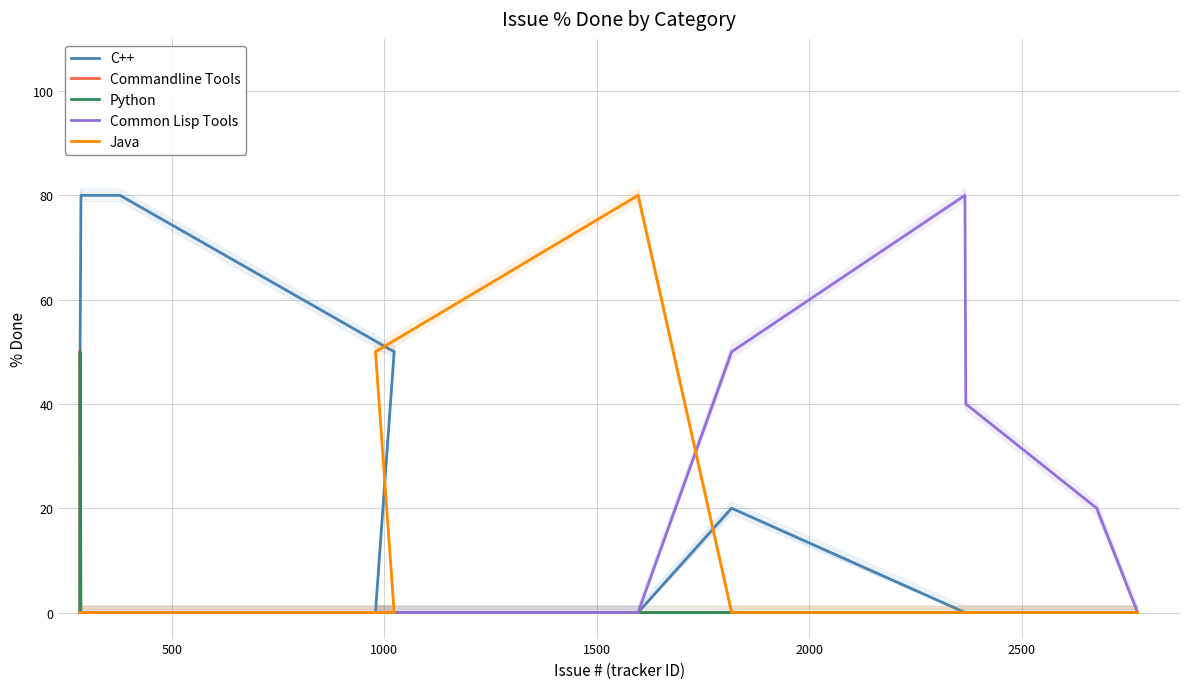

True or false: C++ has a value of 37 at 8.

False